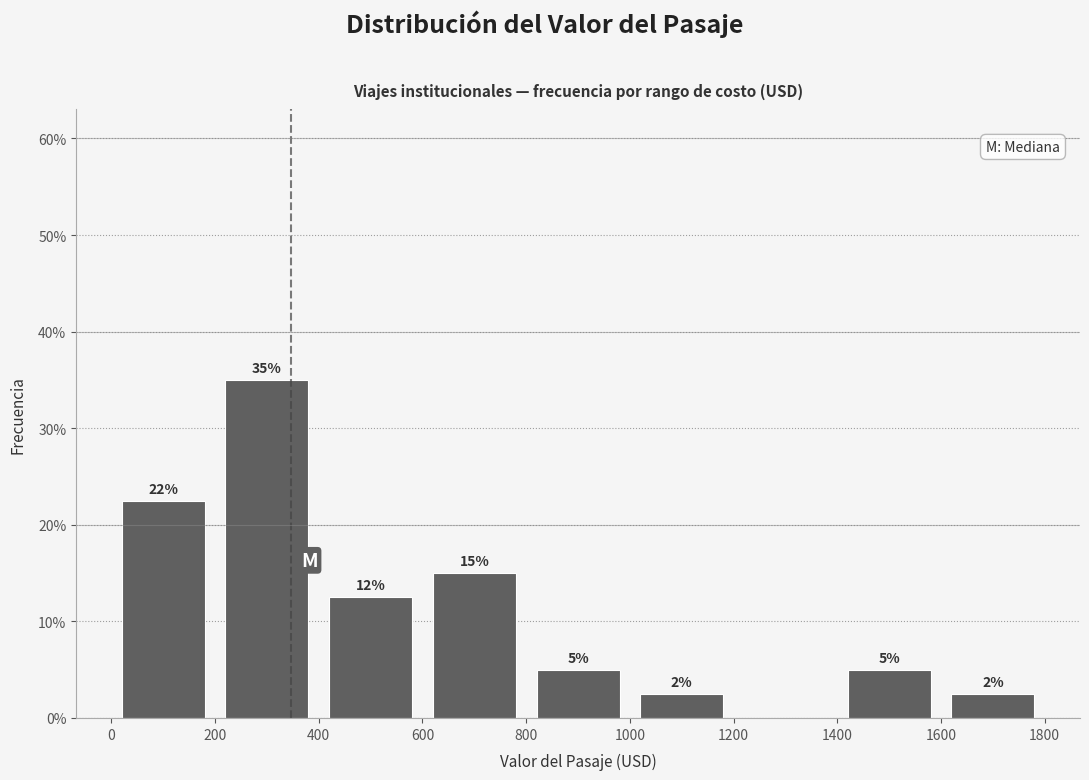

Over which range of the x-axis is the bar tallest?

200 to 400